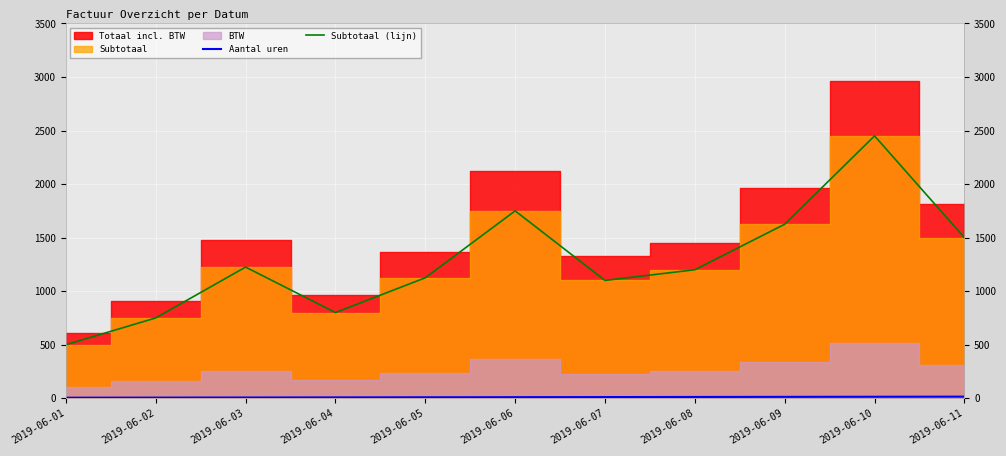

At which label does Aantal uren first exceed 10?

2019-06-07